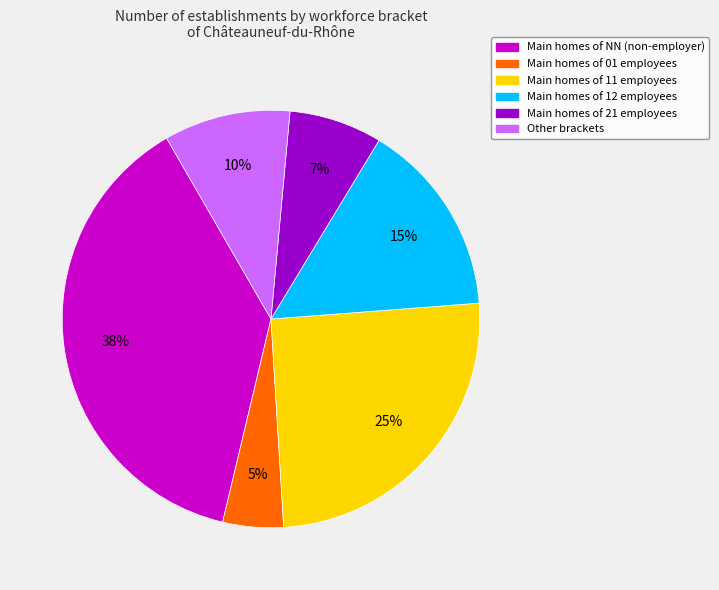

What percentage is the Main homes of 21 employees slice, to the nearest percent?

7%